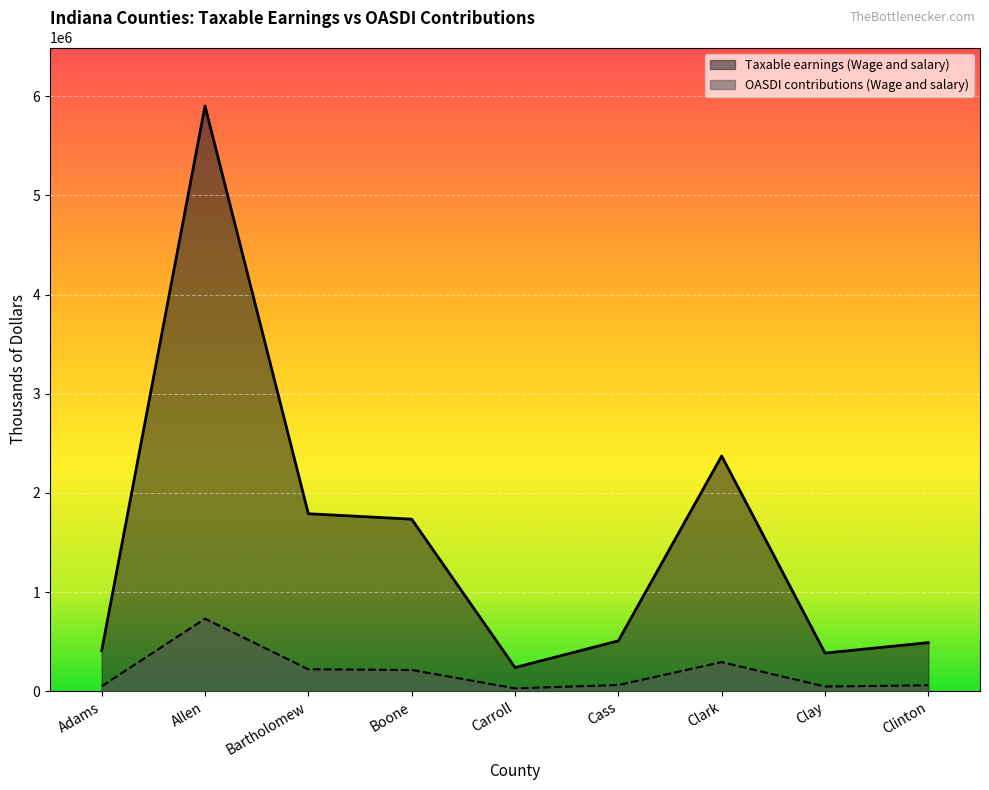

Which category has the highest value in the OASDI contributions (Wage and salary) series?

Allen